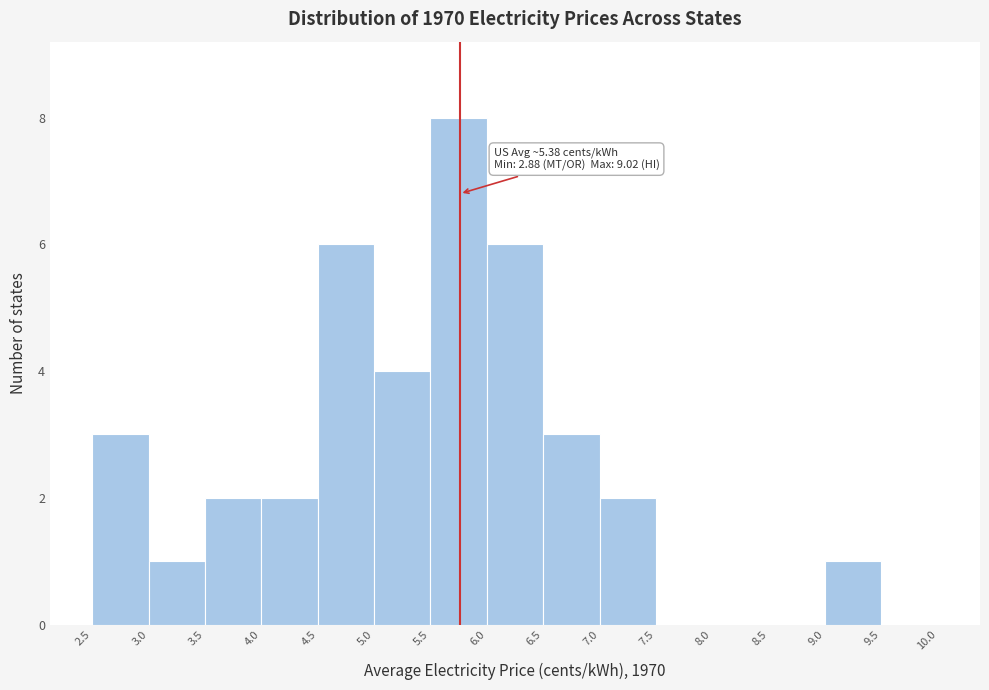

Which range on the x-axis has the tallest bar?

5.5 to 6.0